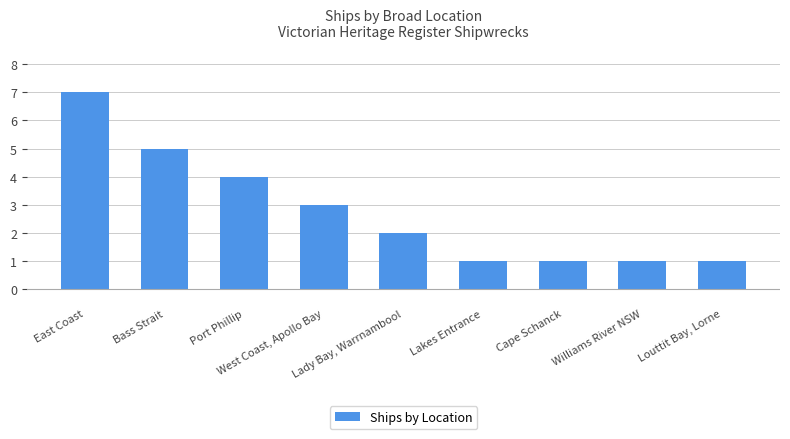

What position from the right is Cape Schanck?

3